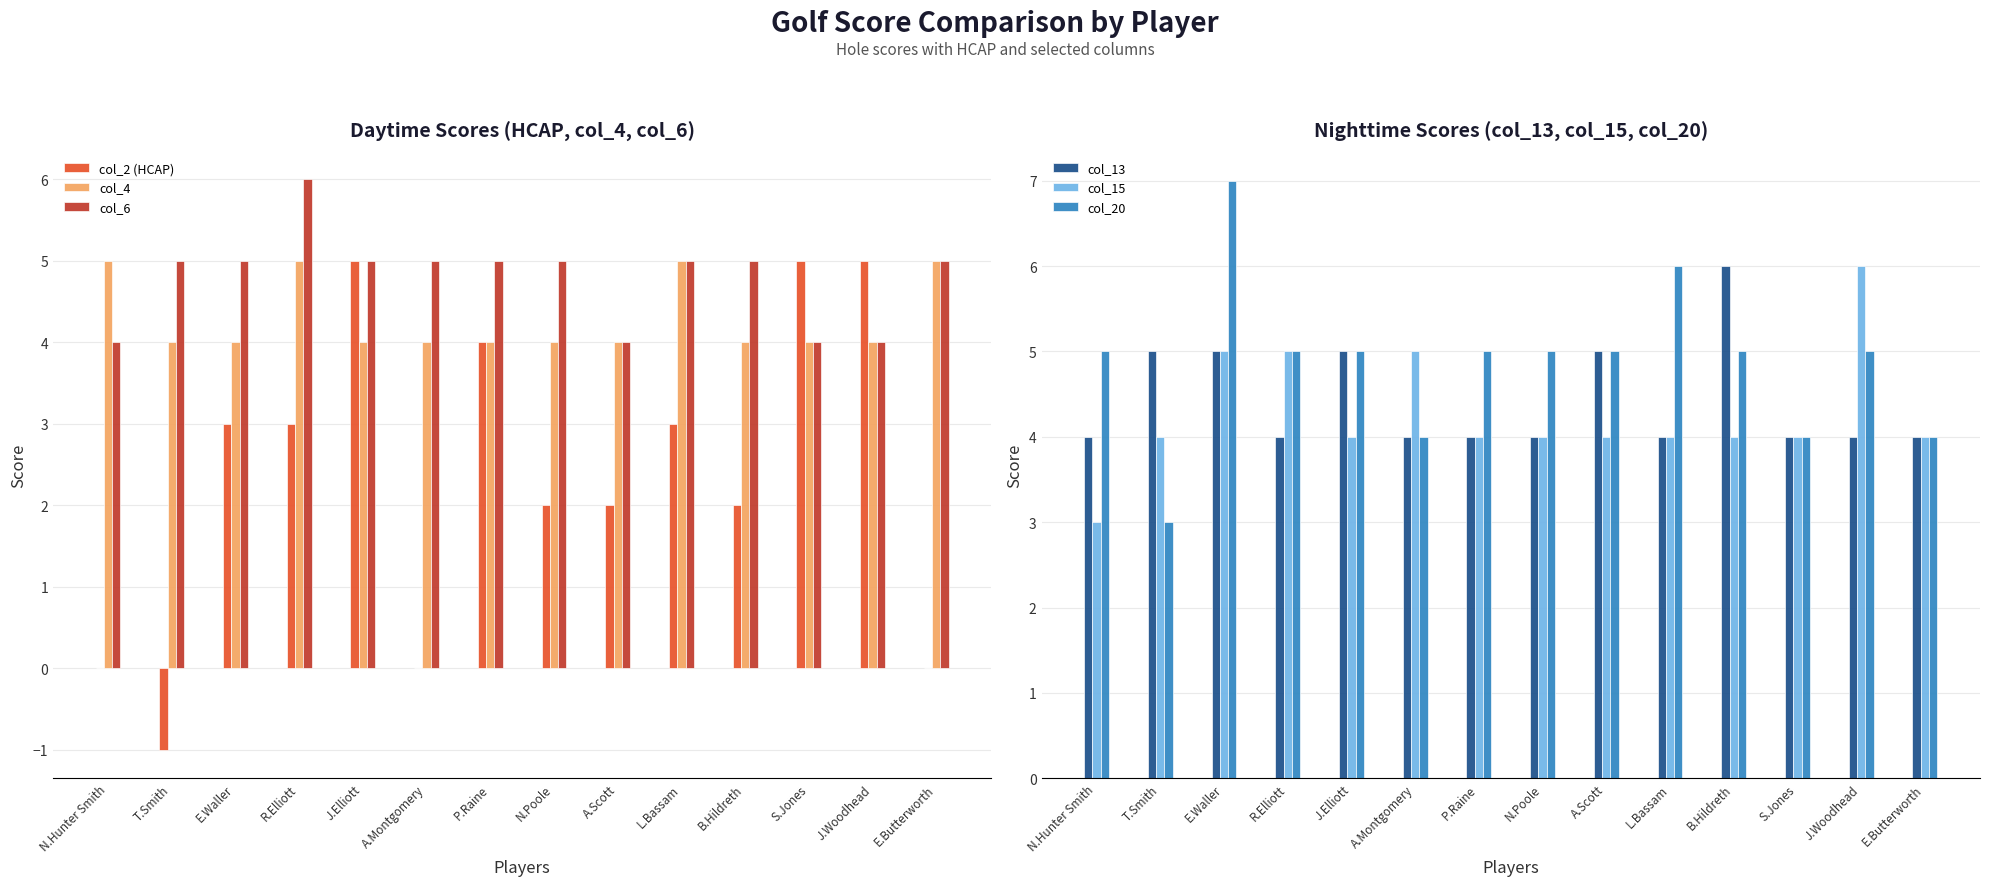

What is the label of the 7th bar from the left?

P.Raine